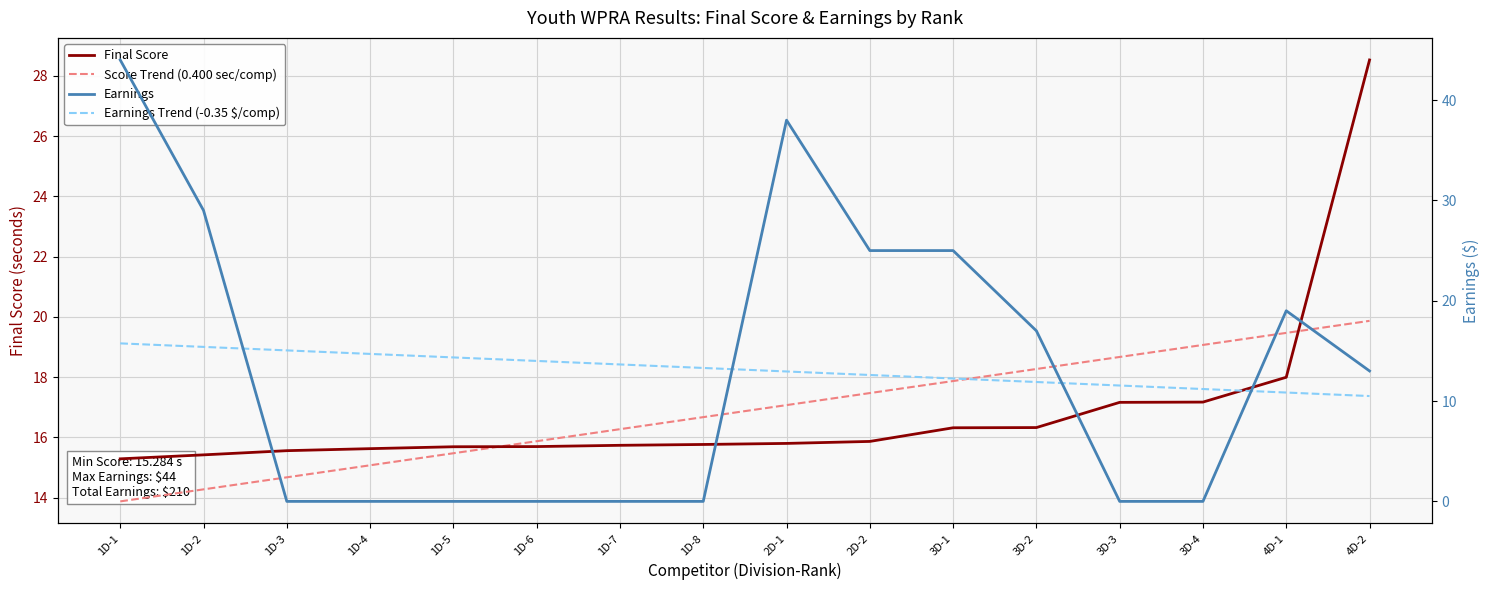

True or false: Earnings Trend (-0.35 $/comp) and Score Trend (0.400 sec/comp) intersect in this chart.

True